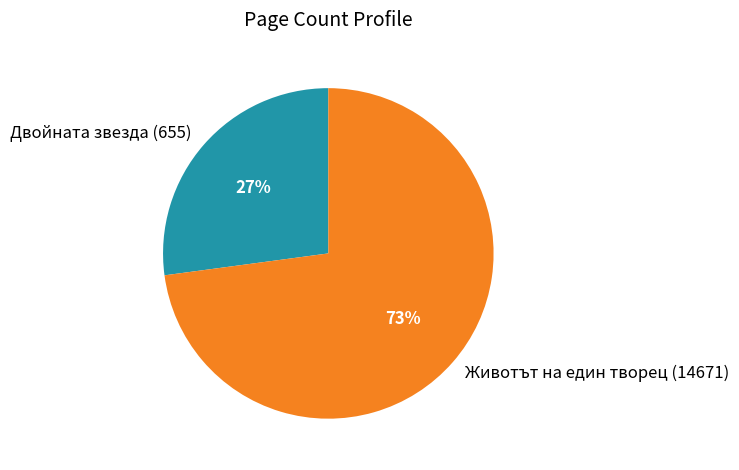

Which has a higher value, Животът на един творец (14671) or Двойната звезда (655)?

Животът на един творец (14671)